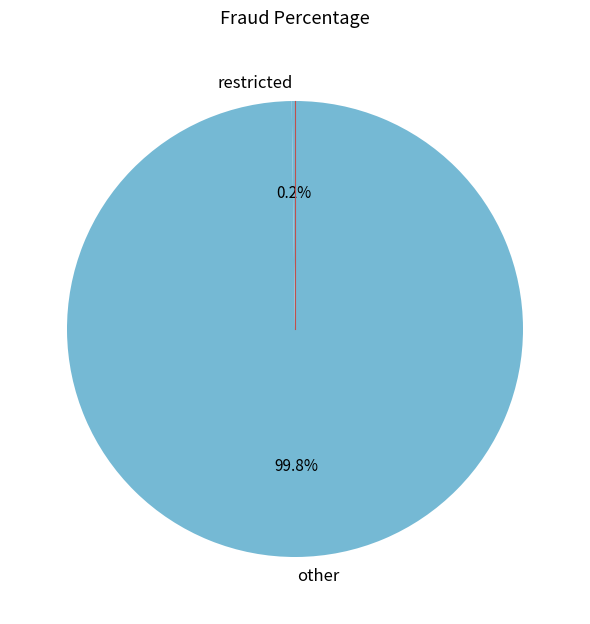

Does any single category account for the majority?

Yes